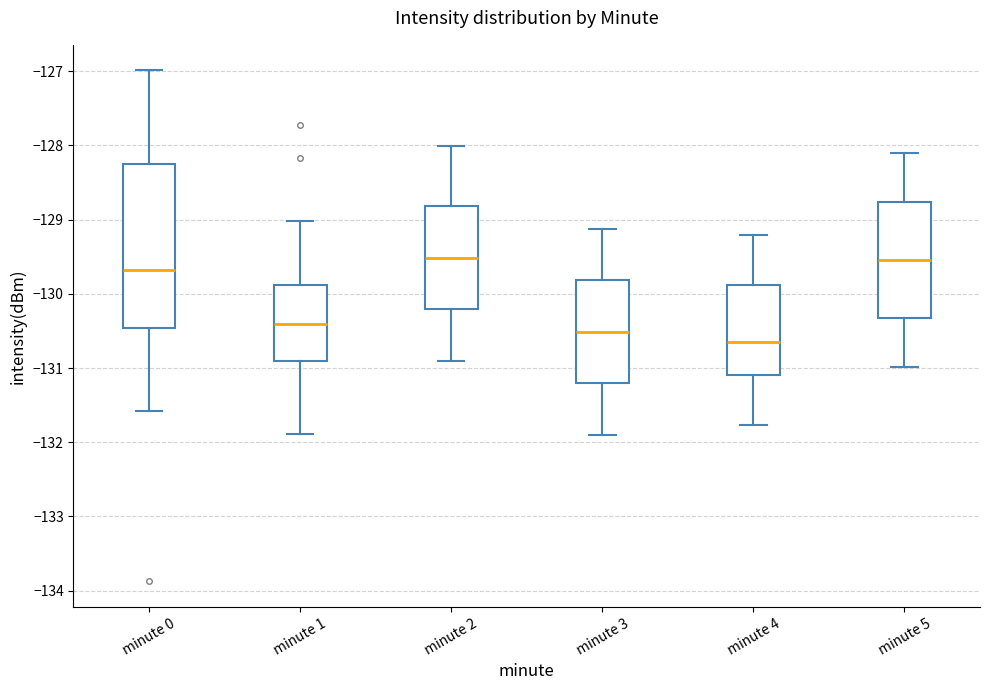

Reading left to right, read every box against the y-axis: the position of its median line, the range the box covers, and the ends of its whiskers. The values are not printed on the chart, so give them approximately, as read against the axis.

minute 0: median -129.7, box -130.5 to -128.3, whiskers -131.6 to -127.0
minute 1: median -130.4, box -130.9 to -129.9, whiskers -131.9 to -129.0
minute 2: median -129.5, box -130.2 to -128.8, whiskers -130.9 to -128.0
minute 3: median -130.5, box -131.2 to -129.8, whiskers -131.9 to -129.1
minute 4: median -130.7, box -131.1 to -129.9, whiskers -131.8 to -129.2
minute 5: median -129.5, box -130.3 to -128.8, whiskers -131.0 to -128.1